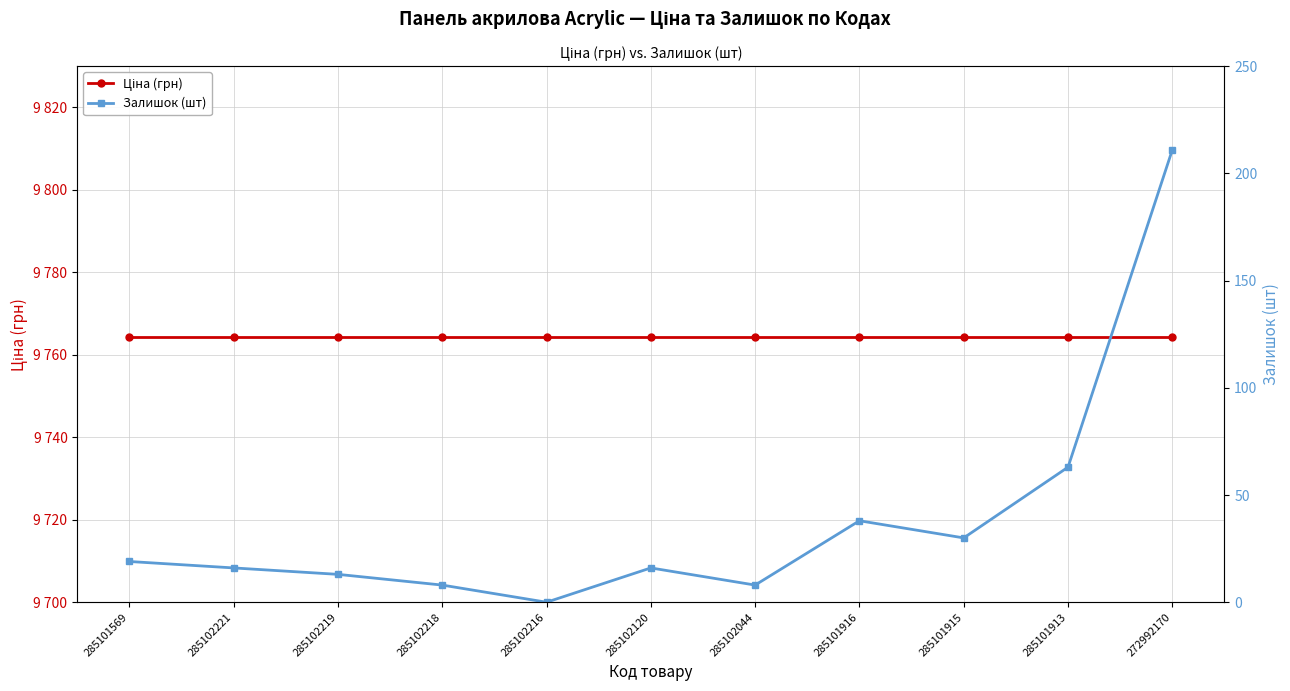

Reading left to right, extract all data points from this chart.

Ціна (грн): 285101569=9764.4	285102221=9764.4	285102219=9764.4	285102218=9764.4	285102216=9764.4	285102120=9764.4	285102044=9764.4	285101916=9764.4	285101915=9764.4	285101913=9764.4	272992170=9764.4
Залишок (шт): 285101569=19.0	285102221=16.0	285102219=13.0	285102218=8.0	285102216=0.0	285102120=16.0	285102044=8.0	285101916=38.0	285101915=30.0	285101913=63.0	272992170=211.0